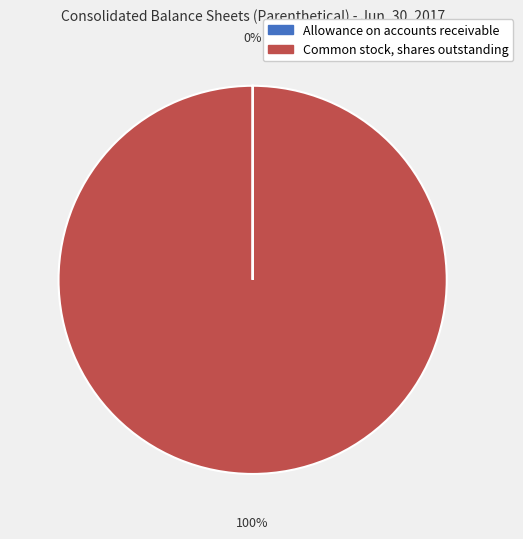

Which slice is the largest?

Common stock, shares outstanding